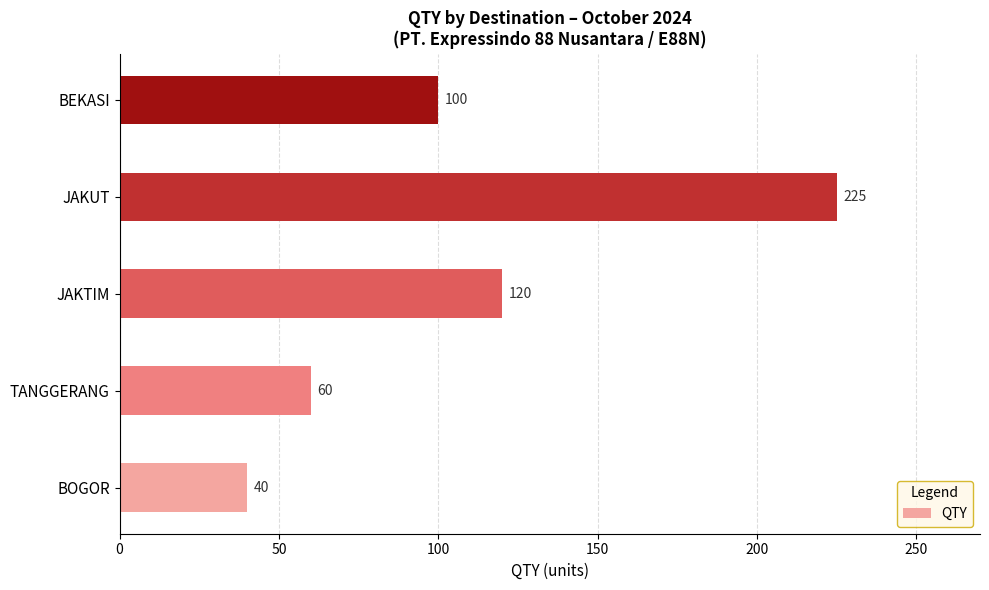

What is the difference between the maximum and minimum values?

185